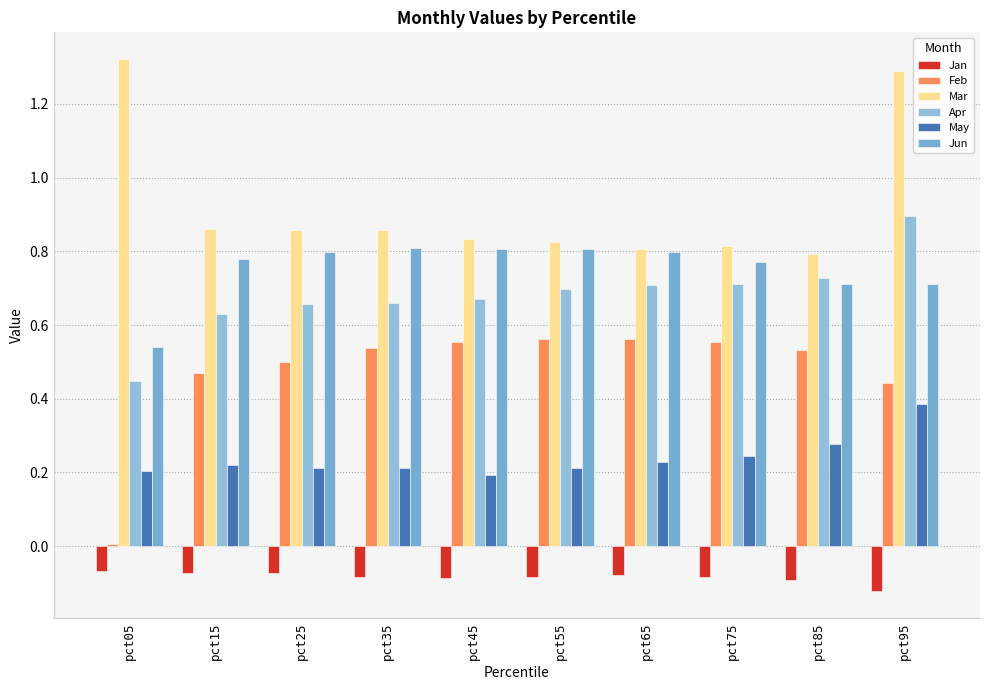

What is the difference between the second highest and minimum values in the Feb series?

0.6